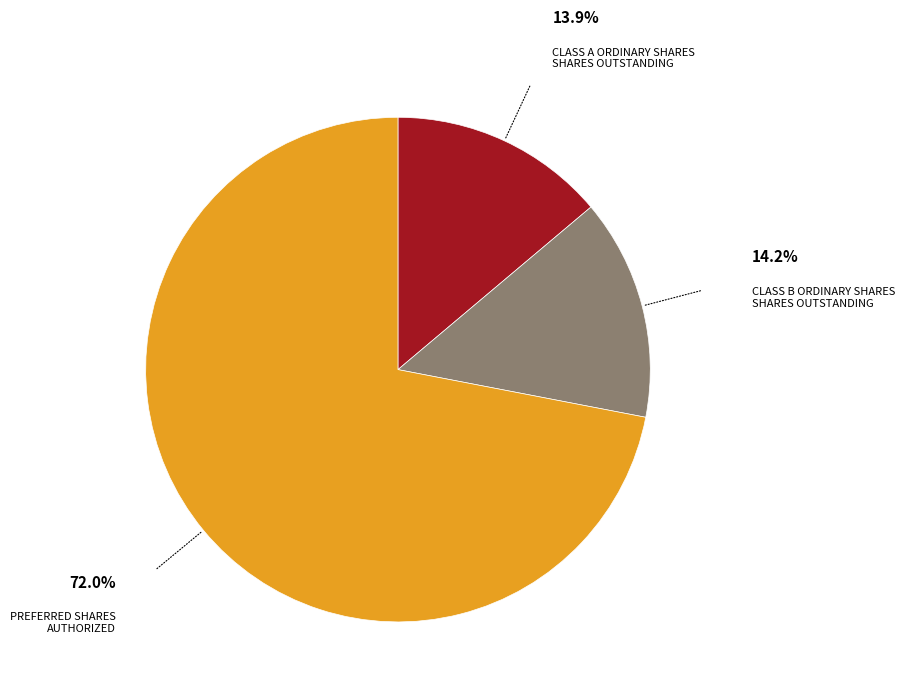

Does any single category account for the majority?

Yes